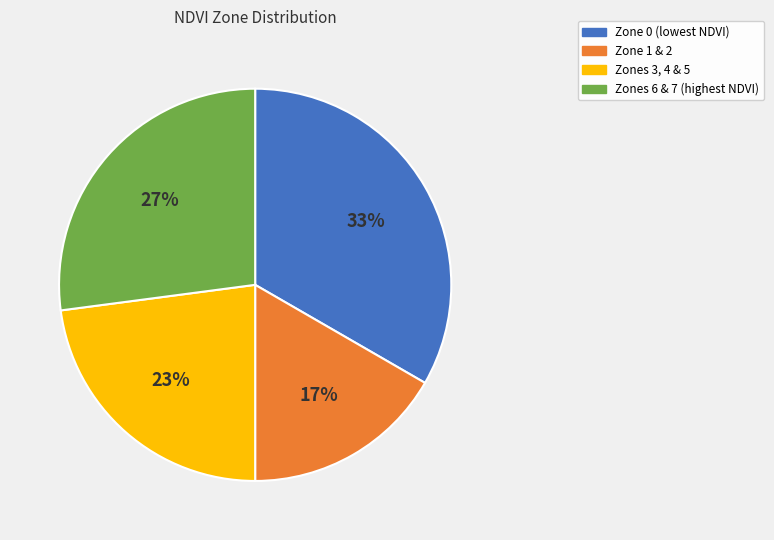

Is there a majority slice in this chart?

No